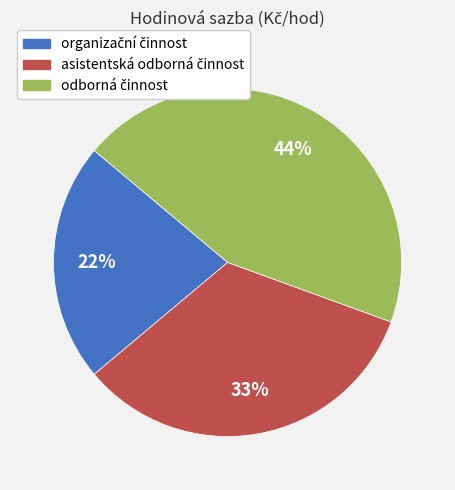

Does any single category account for the majority?

No